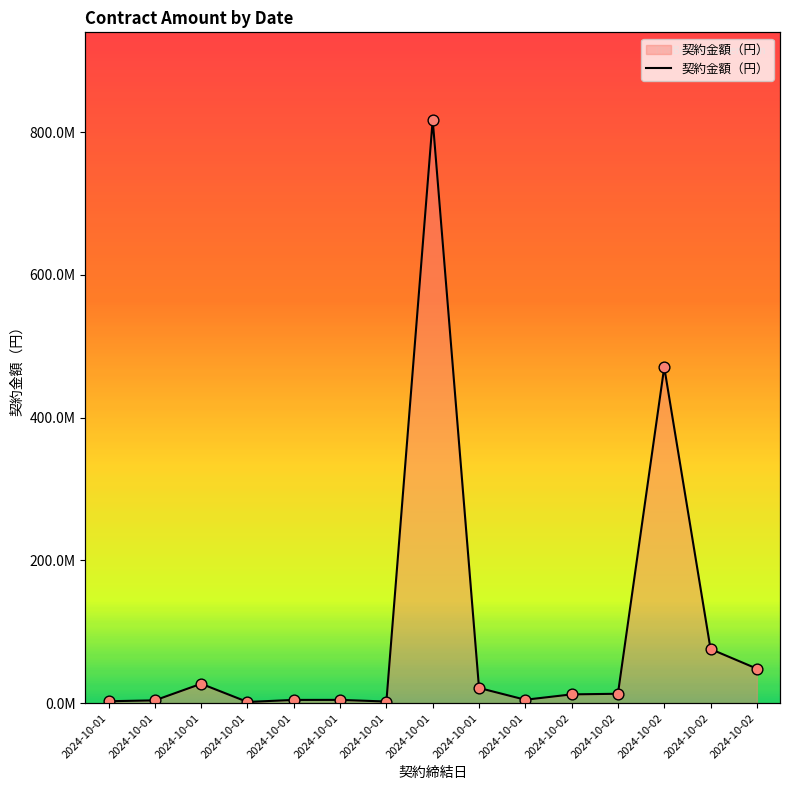

What is the change in value from 2024-10-01 to 2024-10-02?

-804108525